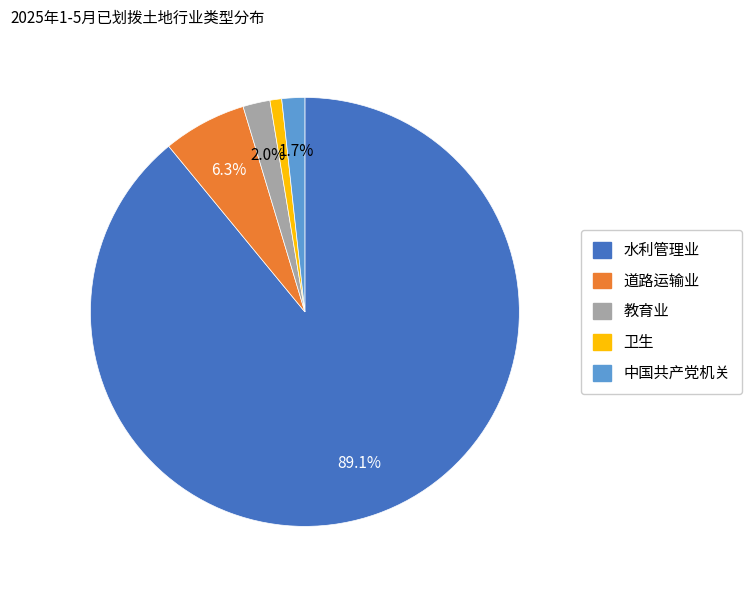

Between 水利管理业 and 教育业, which is larger?

水利管理业